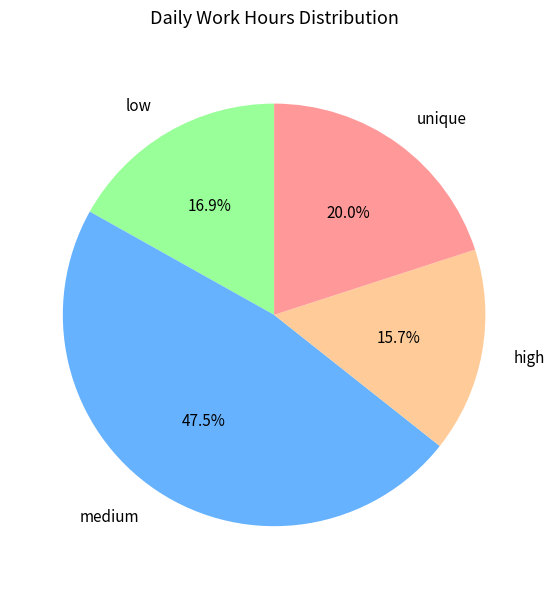

Combined, do high and unique account for over 50%?

No